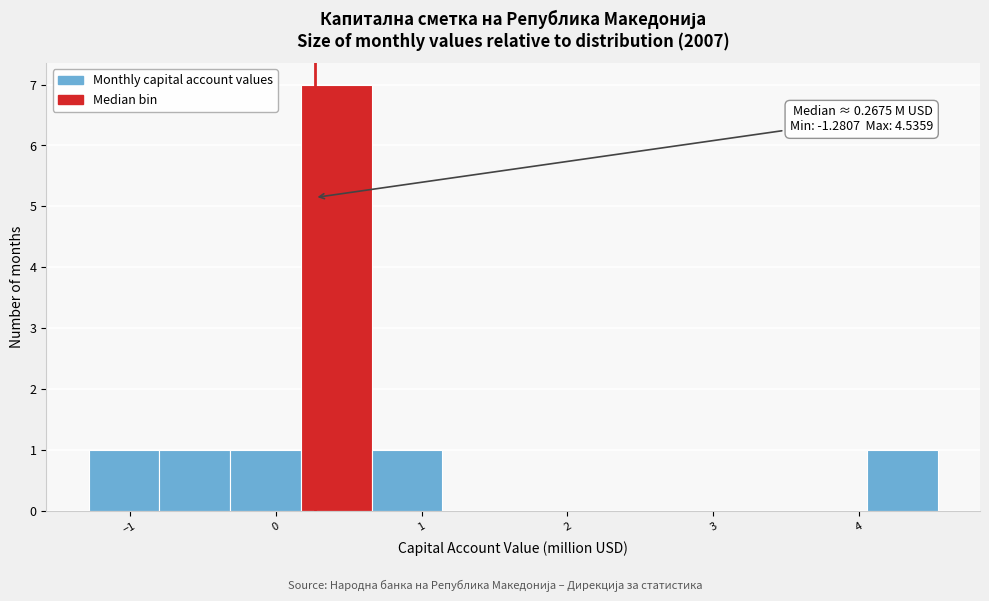

Over which range of the x-axis is the bar tallest?

0.2 to 0.7